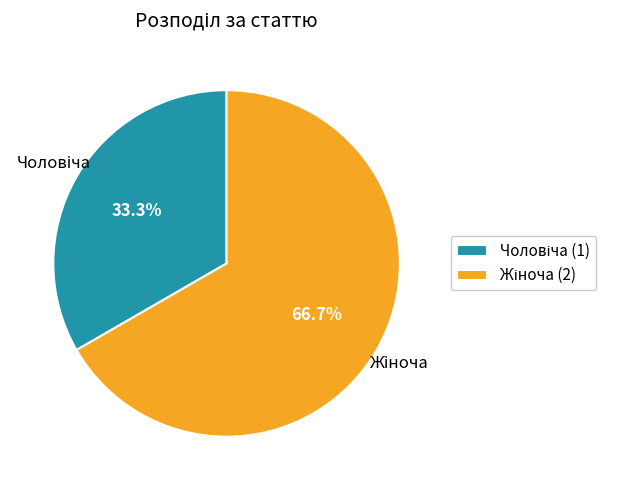

Is there any slice that represents more than half of the pie?

Yes